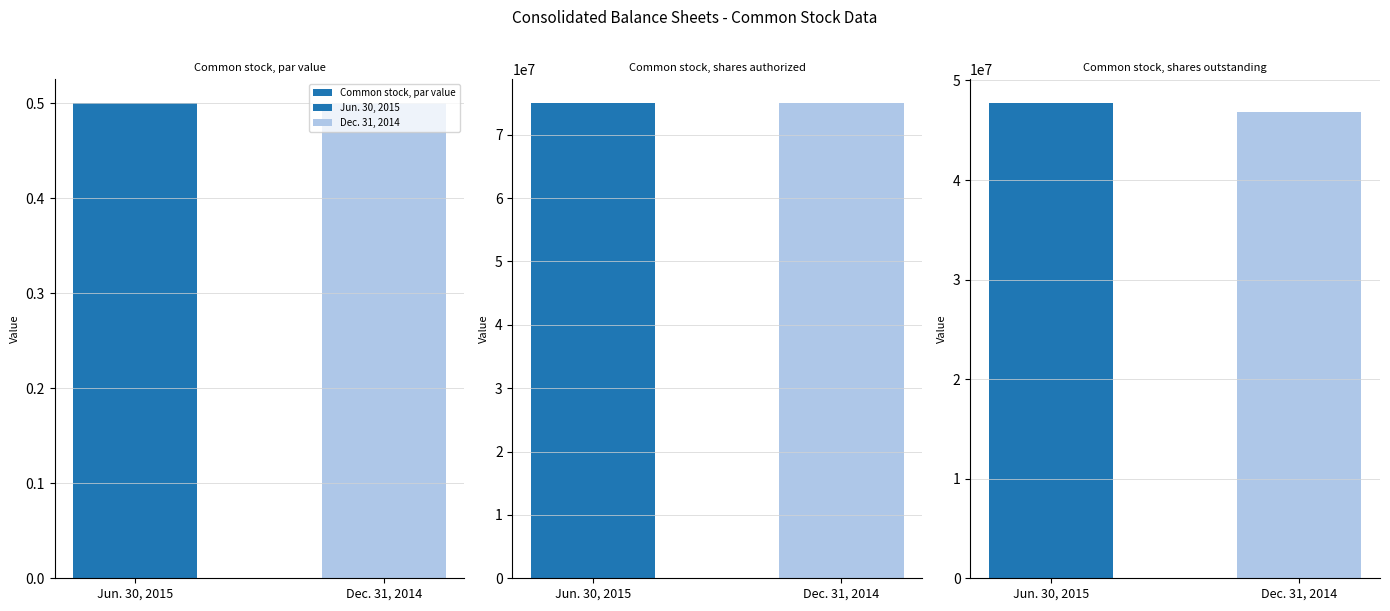

Reading left to right, transcribe all the data shown in this chart.

Common stock, par value: 0.5	0.5
Common stock, shares authorized: 75000000.0	75000000.0
Common stock, shares outstanding: 47727516.0	46858415.0